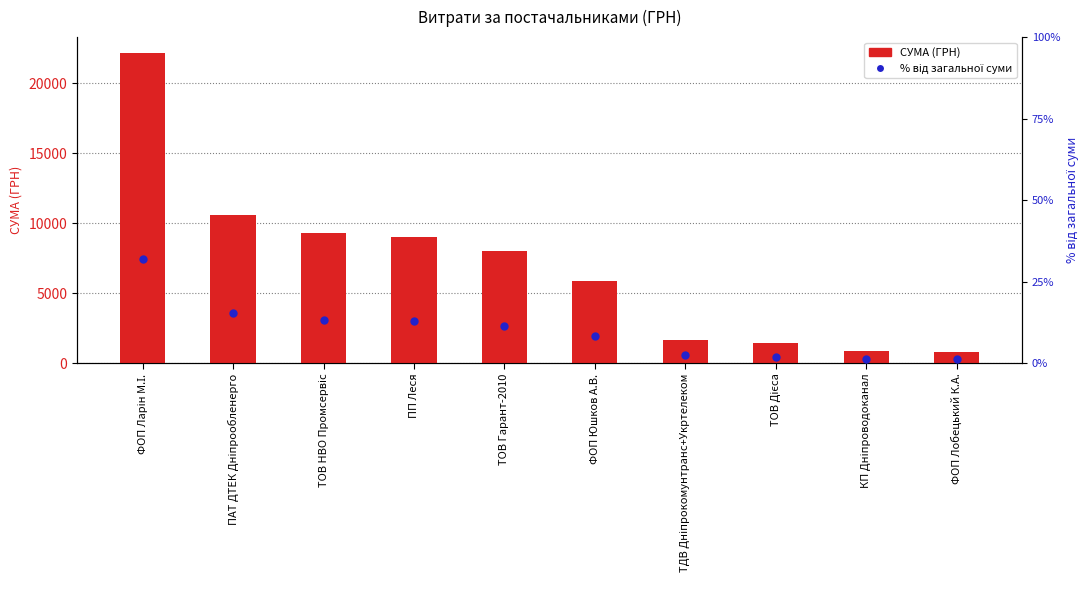

Which series contains the highest Y value?

СУМА (ГРН)